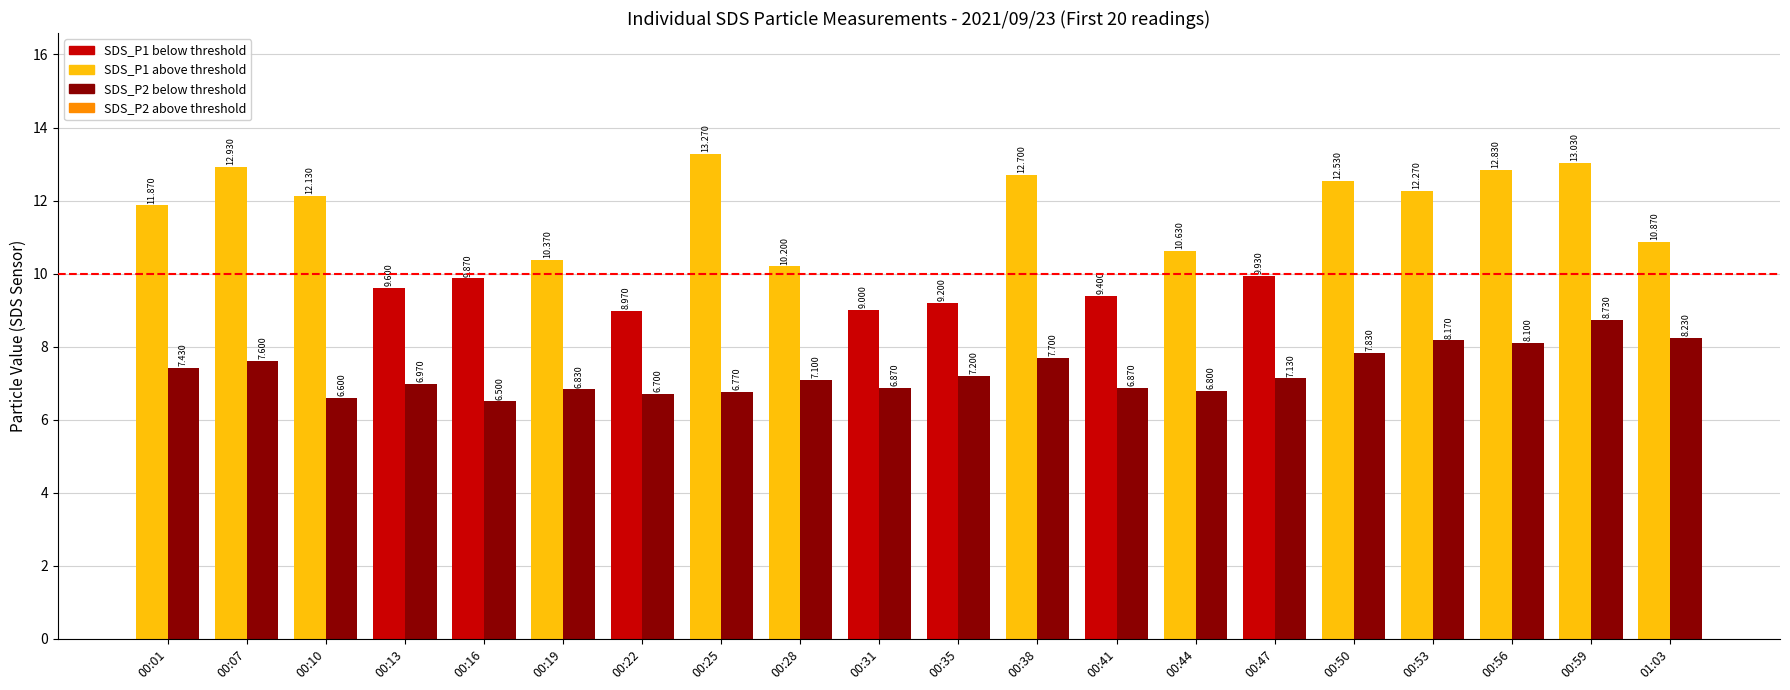

True or false: SDS_P1 has a value of 15.5 at 00:31.

False